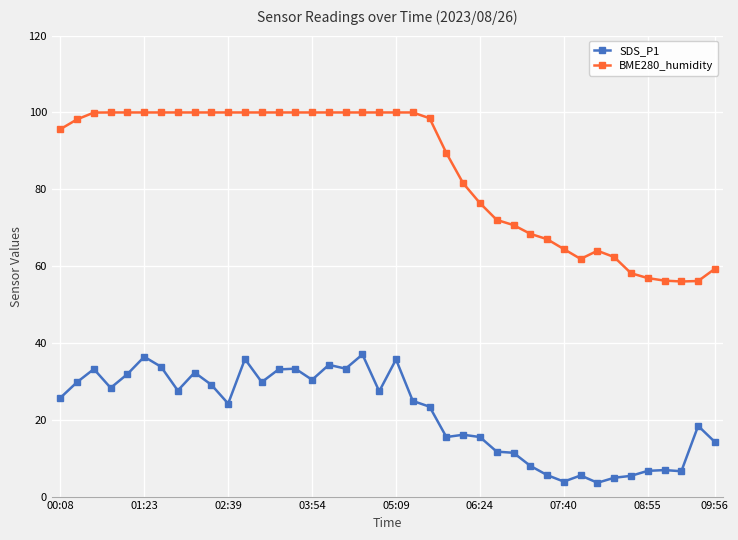

At how many categories does at least one series exceed 91?

23